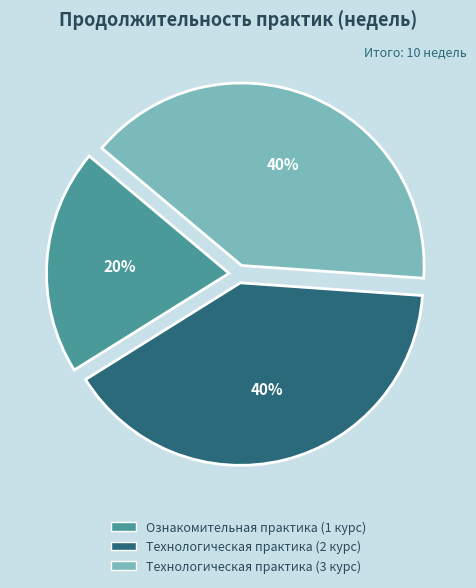

To the nearest percent, what is the difference between the largest and smallest slice percentages?

20%